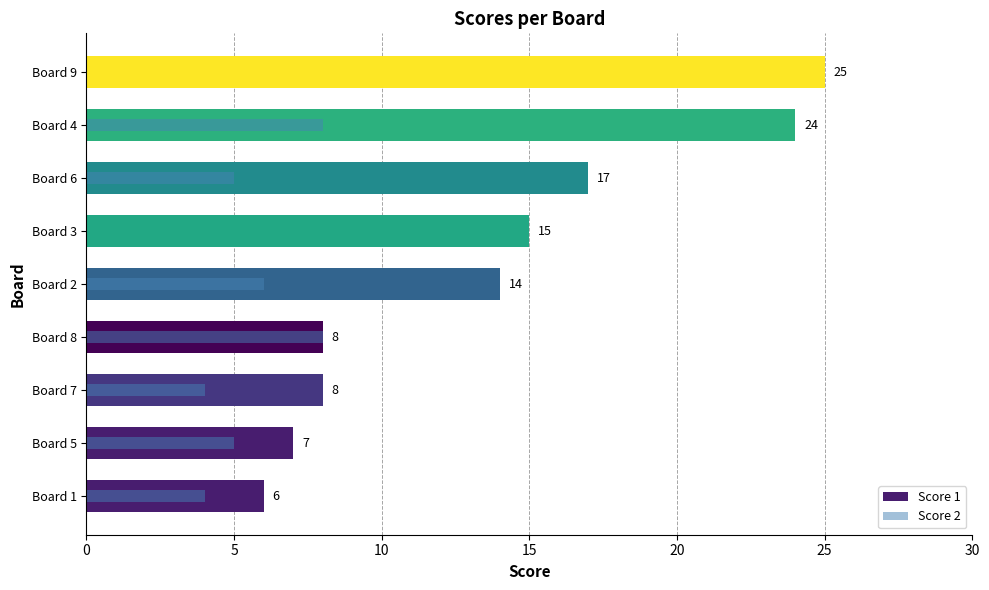

How many data points in Score 2 are above 5?

3